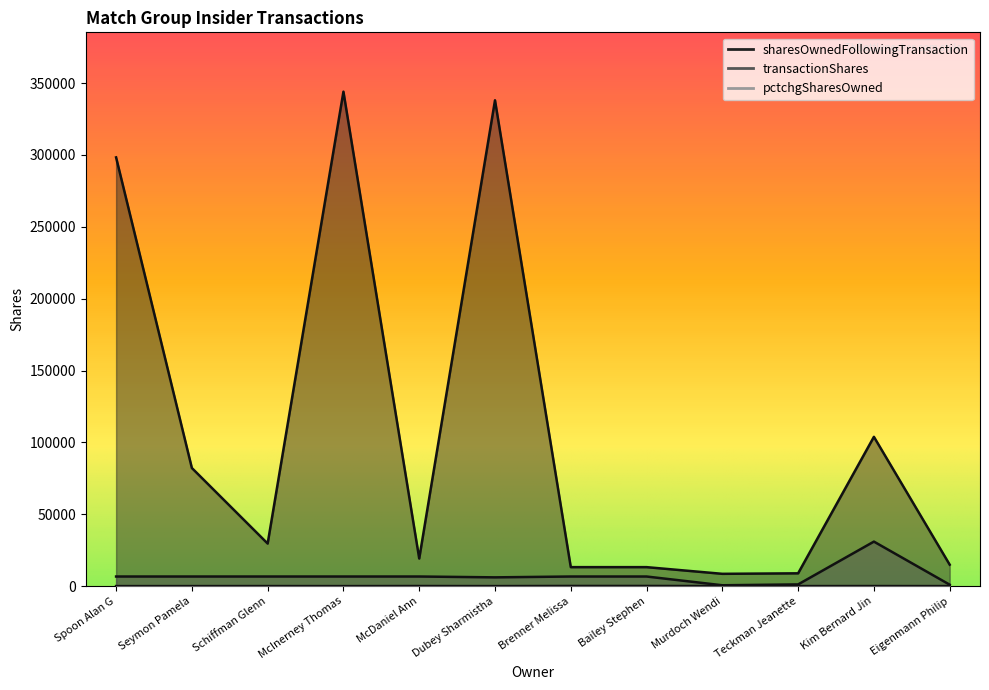

Rank the series by their maximum value, from lowest to highest.

pctchgSharesOwned, transactionShares, sharesOwnedFollowingTransaction